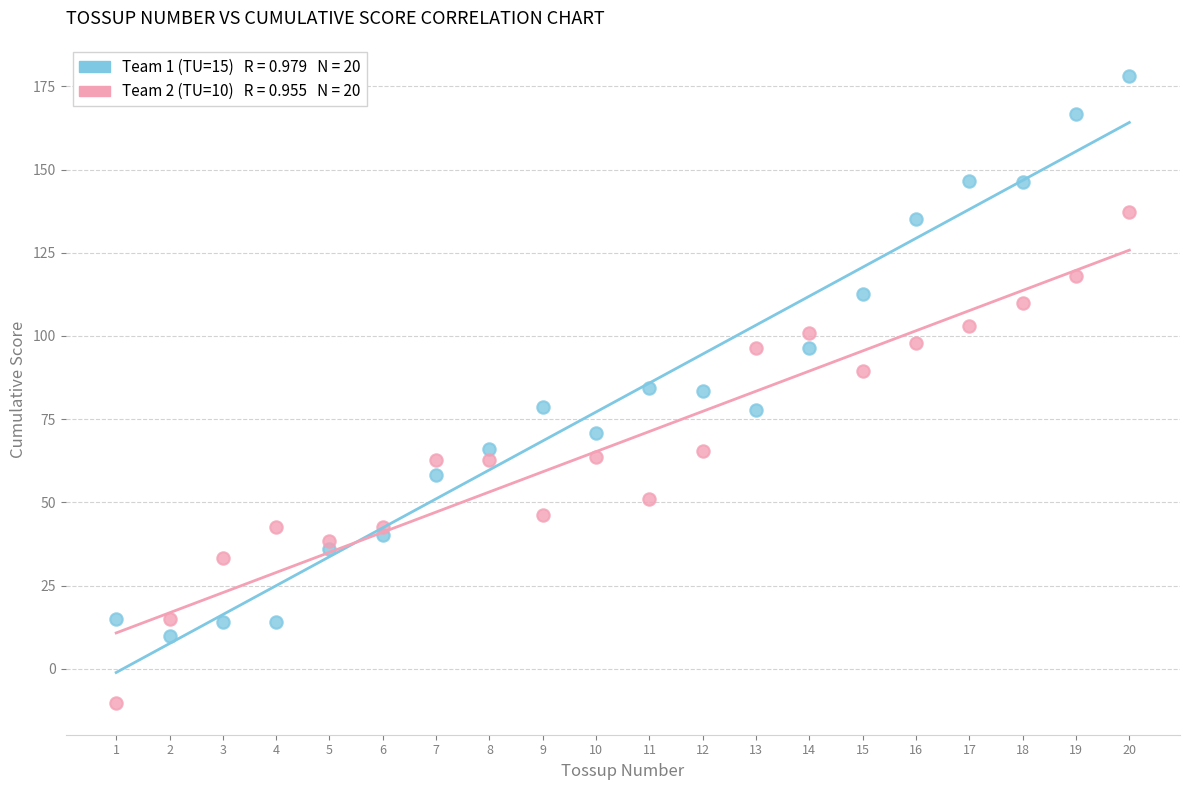

Across all data points, what is the range of Y values (max minus min)?

188.5